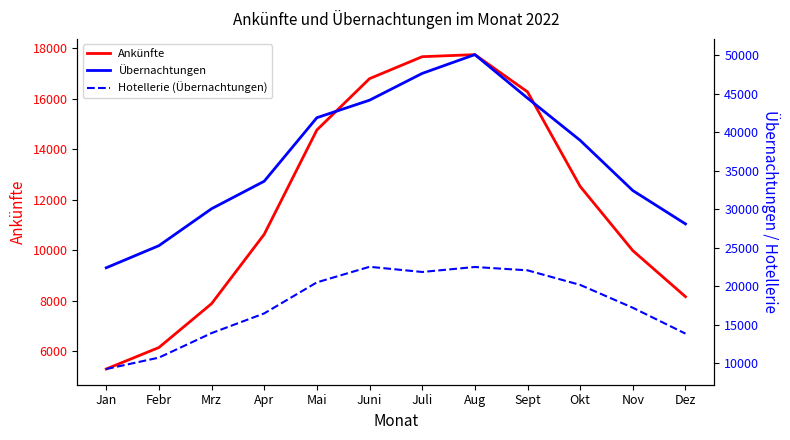

Which series changed the most between Apr and Okt?

Übernachtungen